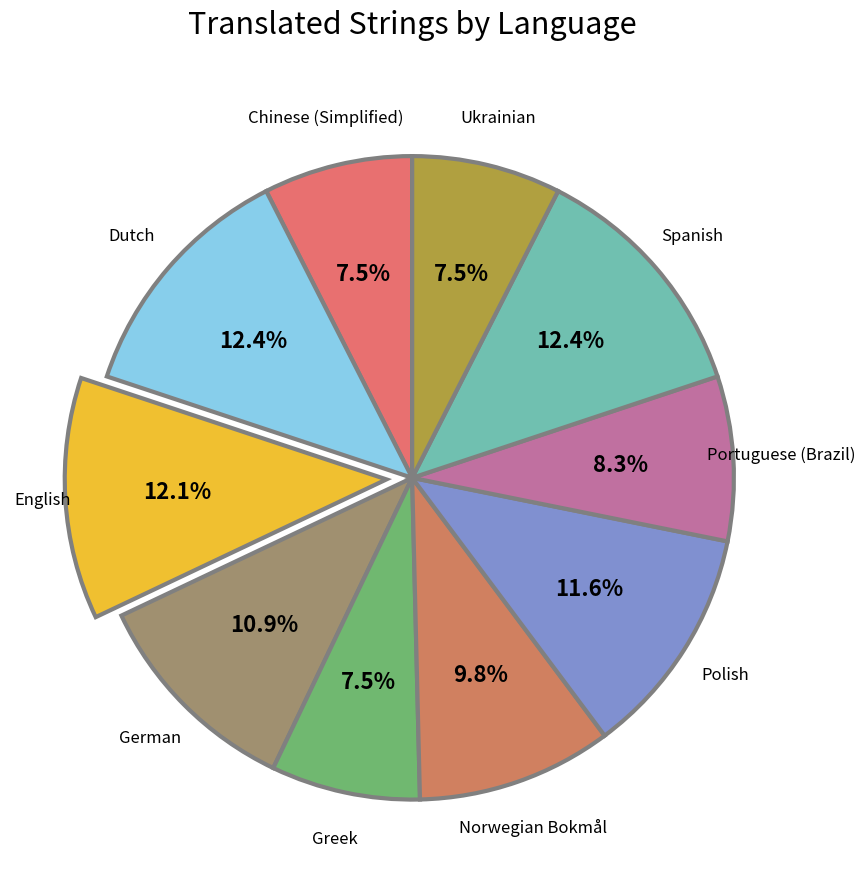

How many slices are in this pie chart?

10